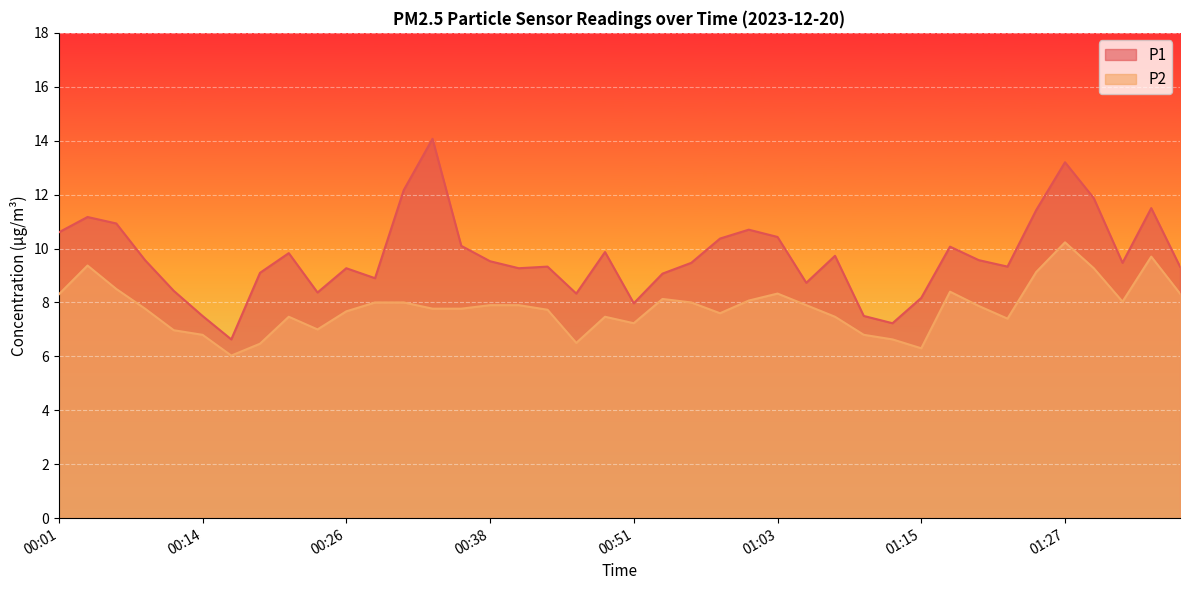

What is the smallest value displayed?

6.0